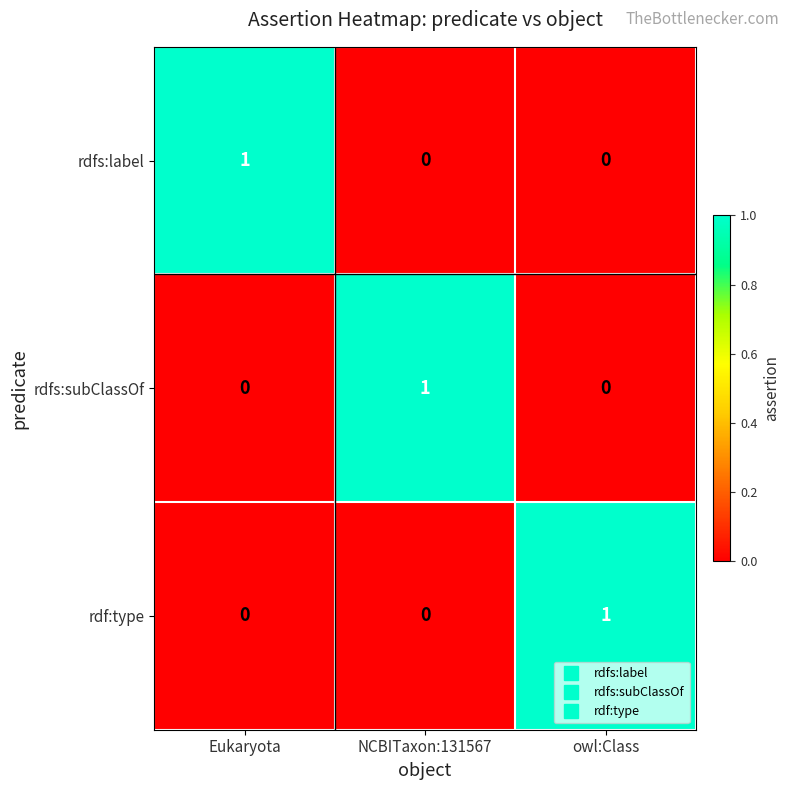

How many distinct data groups are displayed?

3